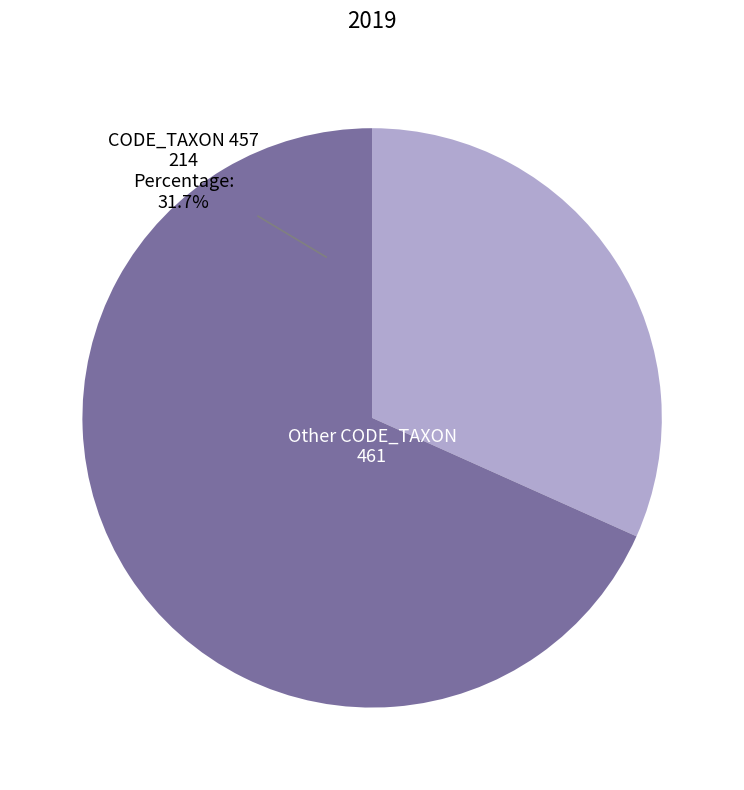

The 650 slice represents 1% of the pie. True or false?

False